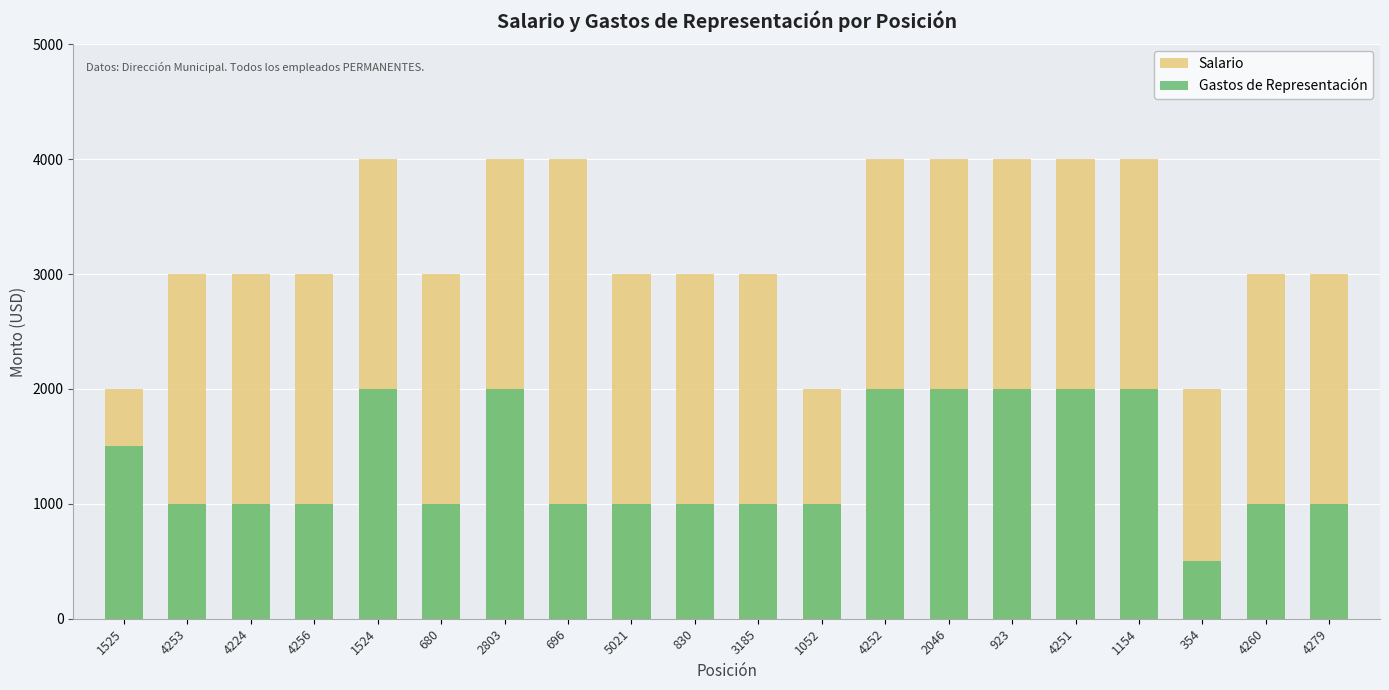

List the series in order of their peak value, highest first.

Salario, Gastos de Representación